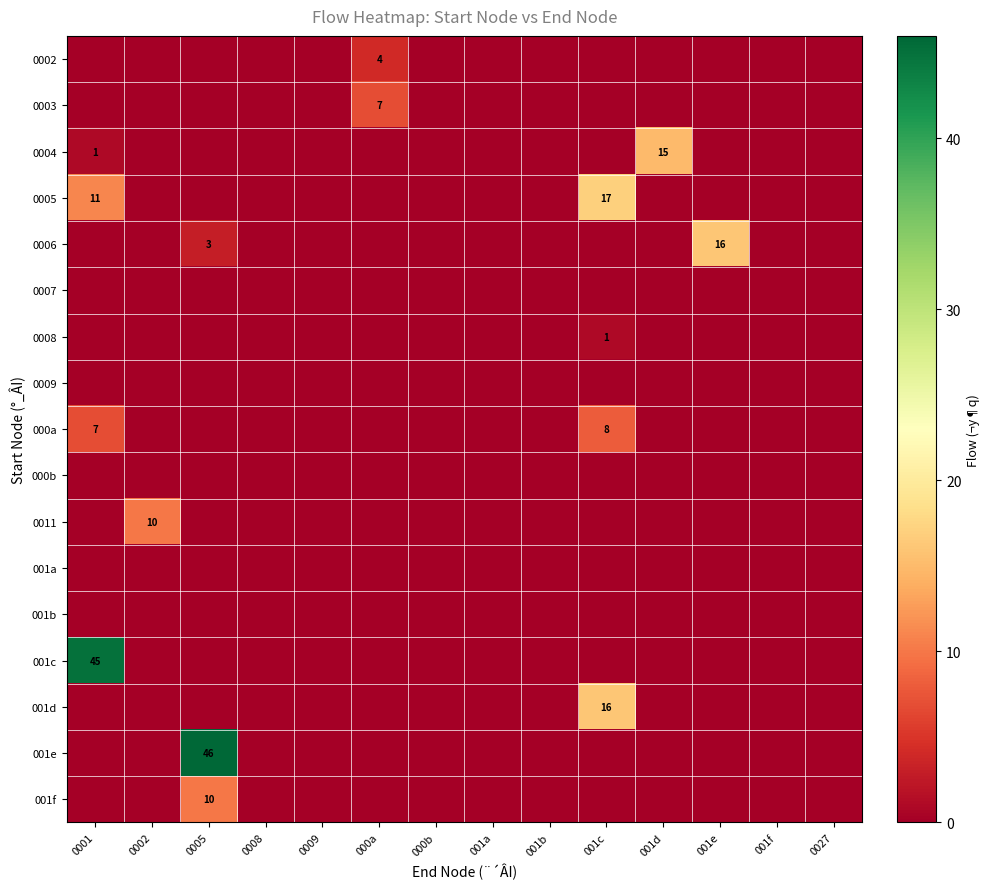

Is it true that row_0 equals 0 at 0002?

True